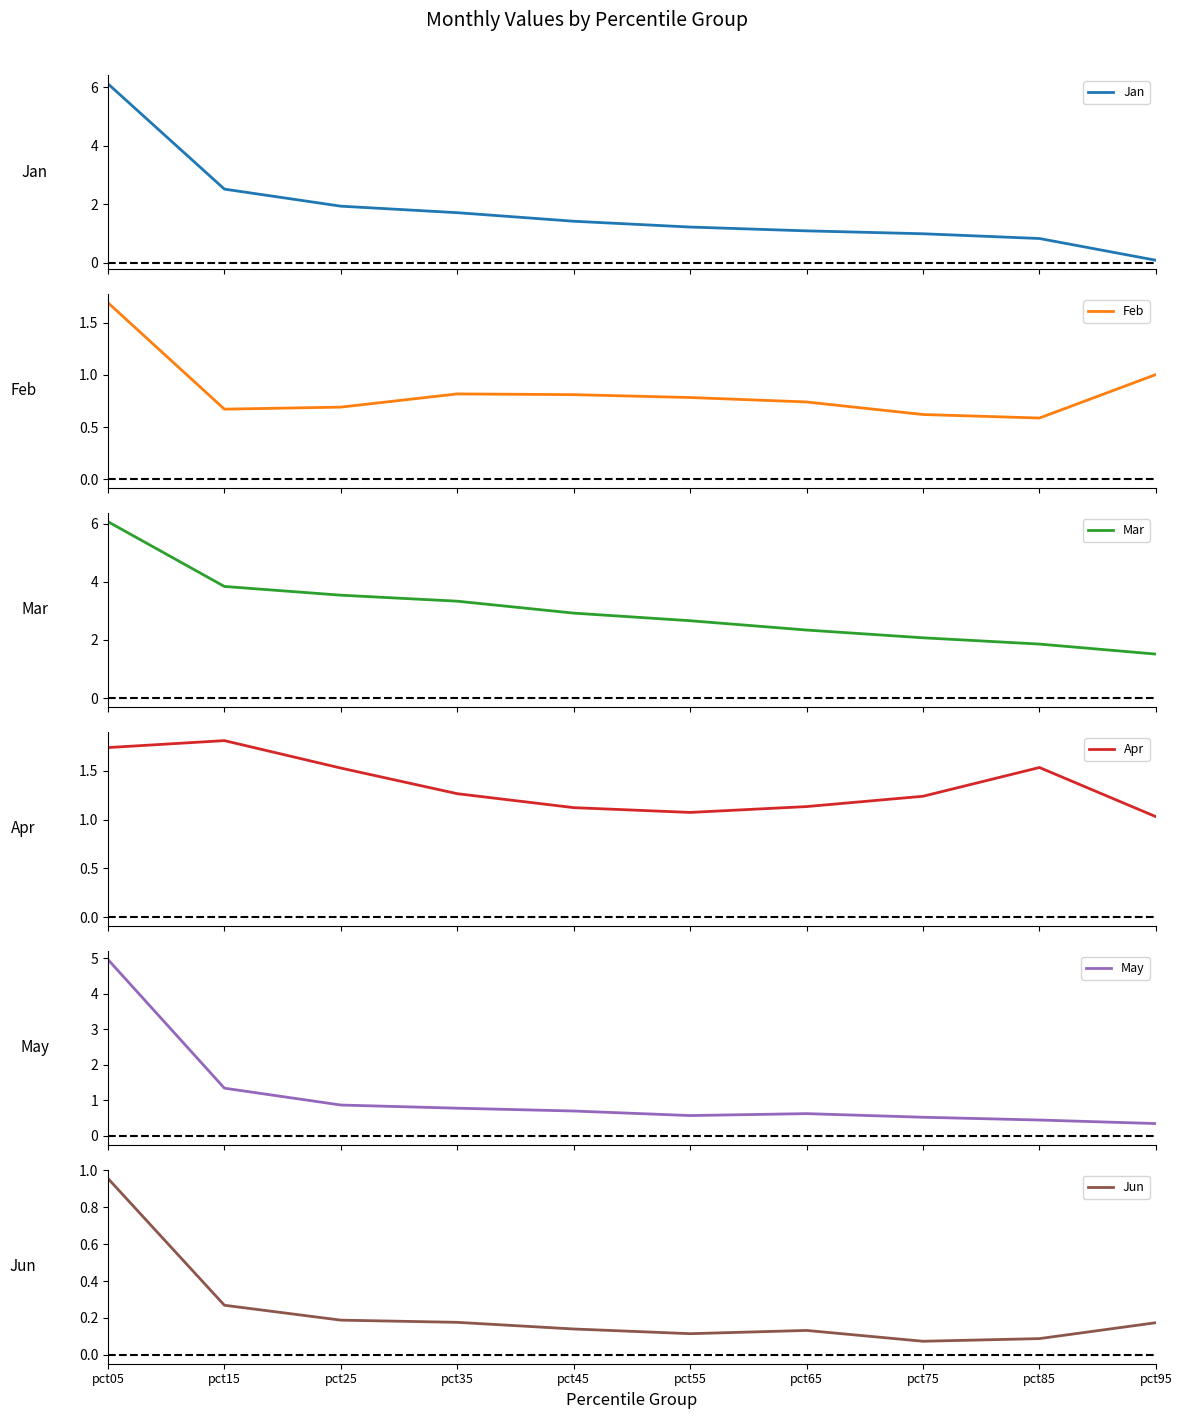

List the labels in order of May value, largest first.

pct05, pct15, pct25, pct35, pct45, pct65, pct55, pct75, pct85, pct95